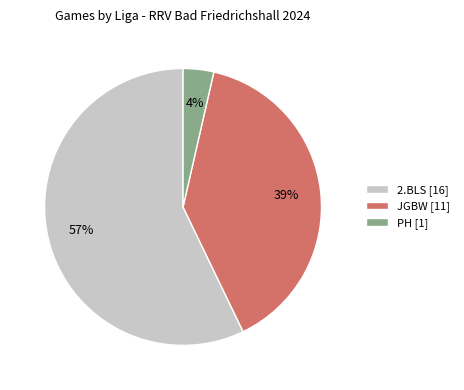

Rank the categories by value from highest to lowest.

2.BLS, JGBW, PH